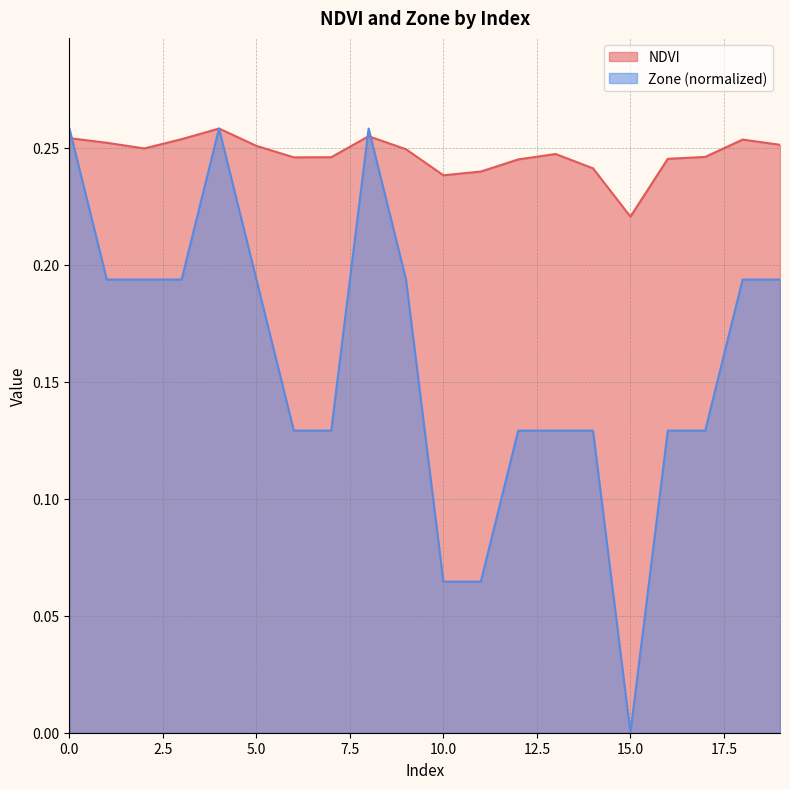

At which label is NDVI closest to 0?

15.0